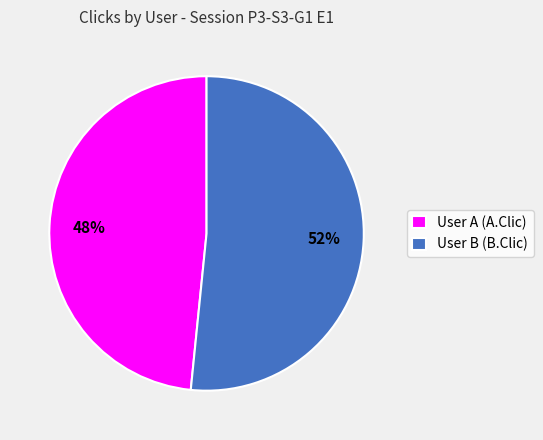

To the nearest percent, what percentage of the pie is User A (A.Clic)?

48%